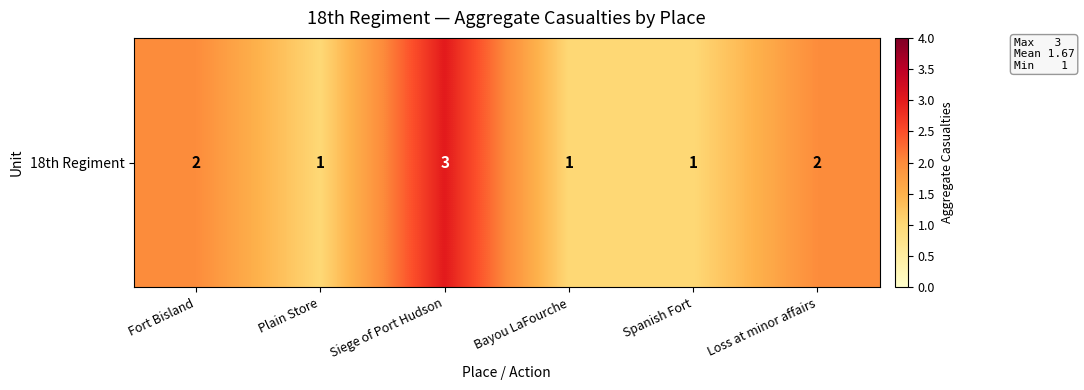

List the labels in order of value, largest first.

Siege of Port Hudson, Fort Bisland, Loss at minor affairs, Plain Store, Bayou LaFourche, Spanish Fort